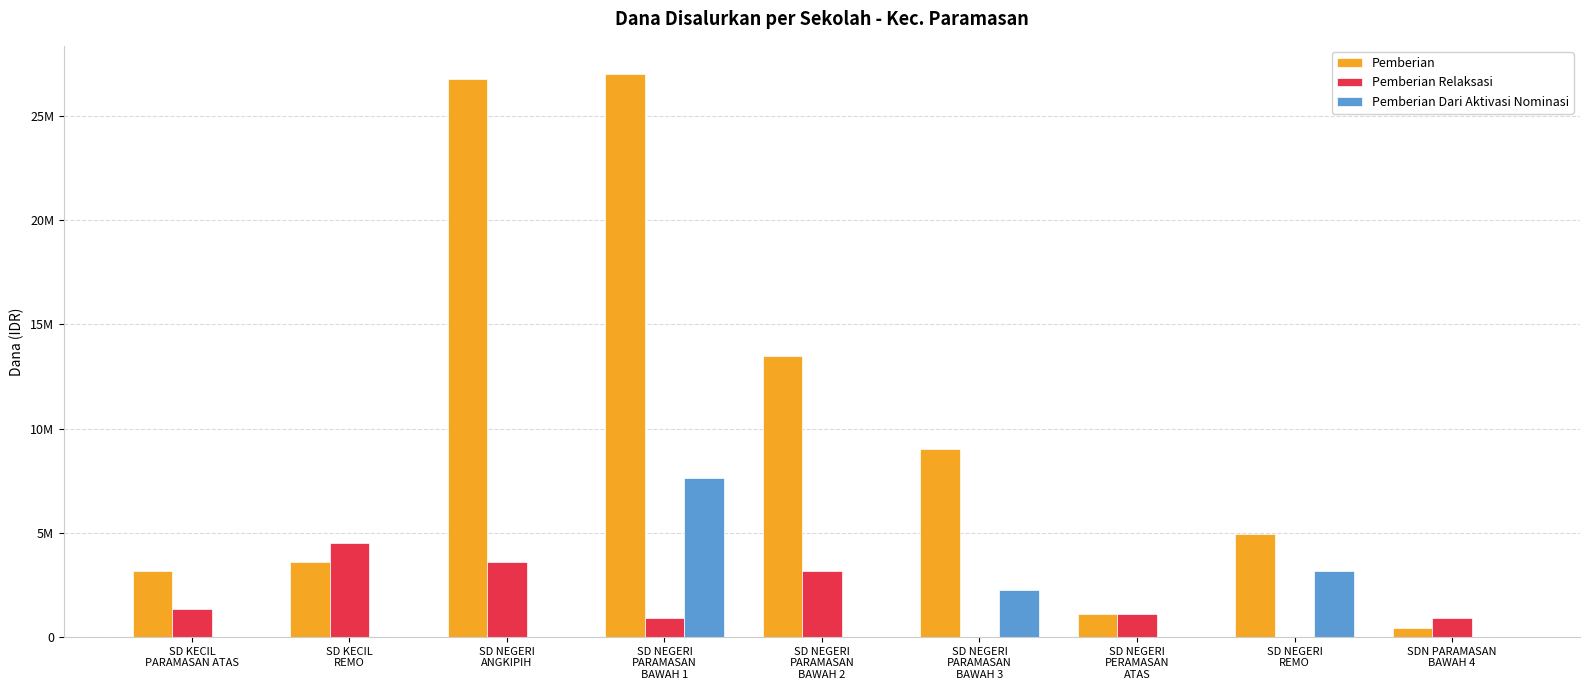

What are all the series names shown in the legend?

Pemberian, Pemberian Relaksasi, Pemberian Dari Aktivasi Nominasi